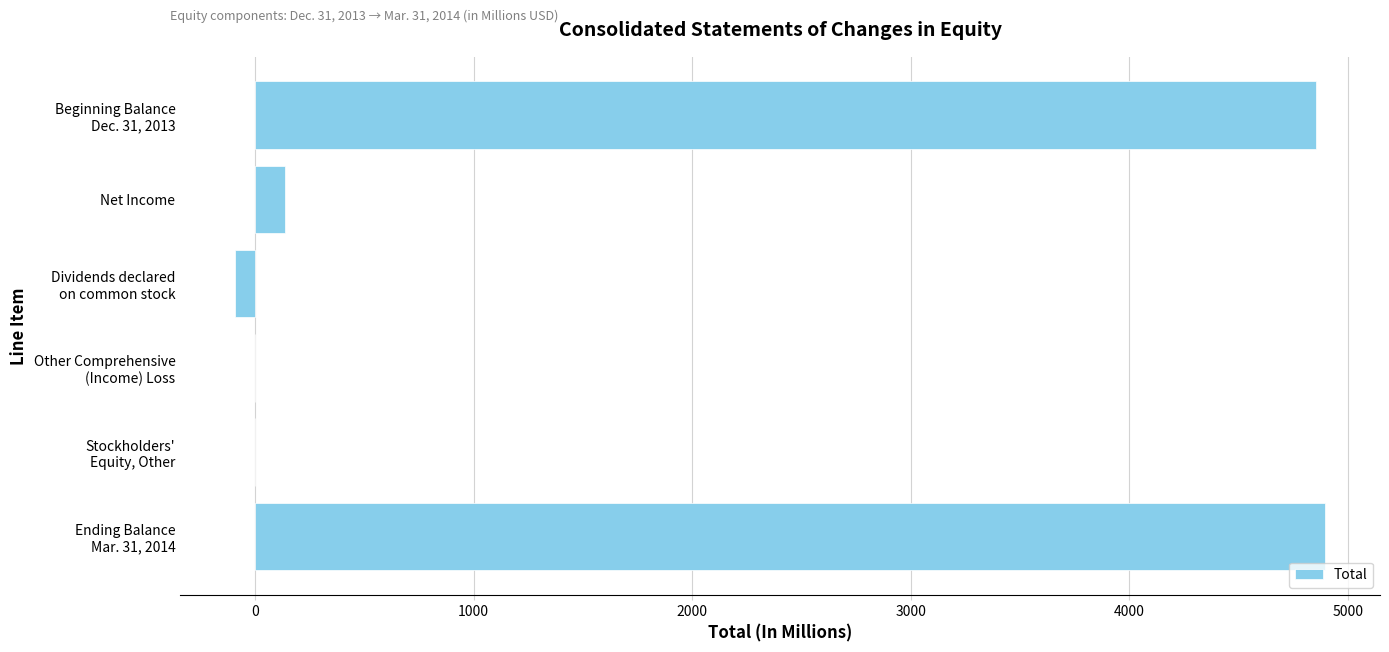

What is the maximum value shown in the chart?

4898